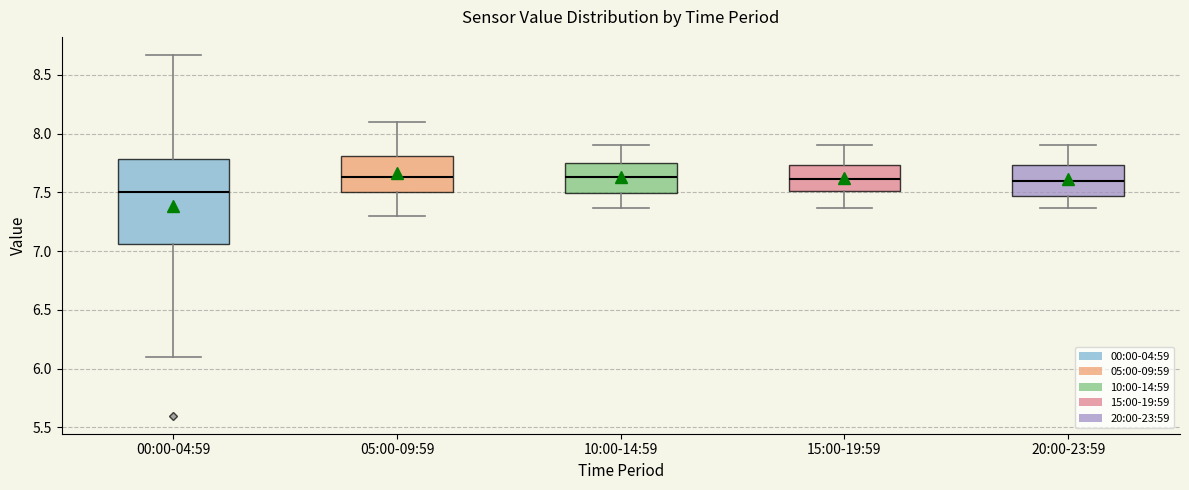

Which box is the tallest, from its lower edge to its upper edge?

00:00-04:59